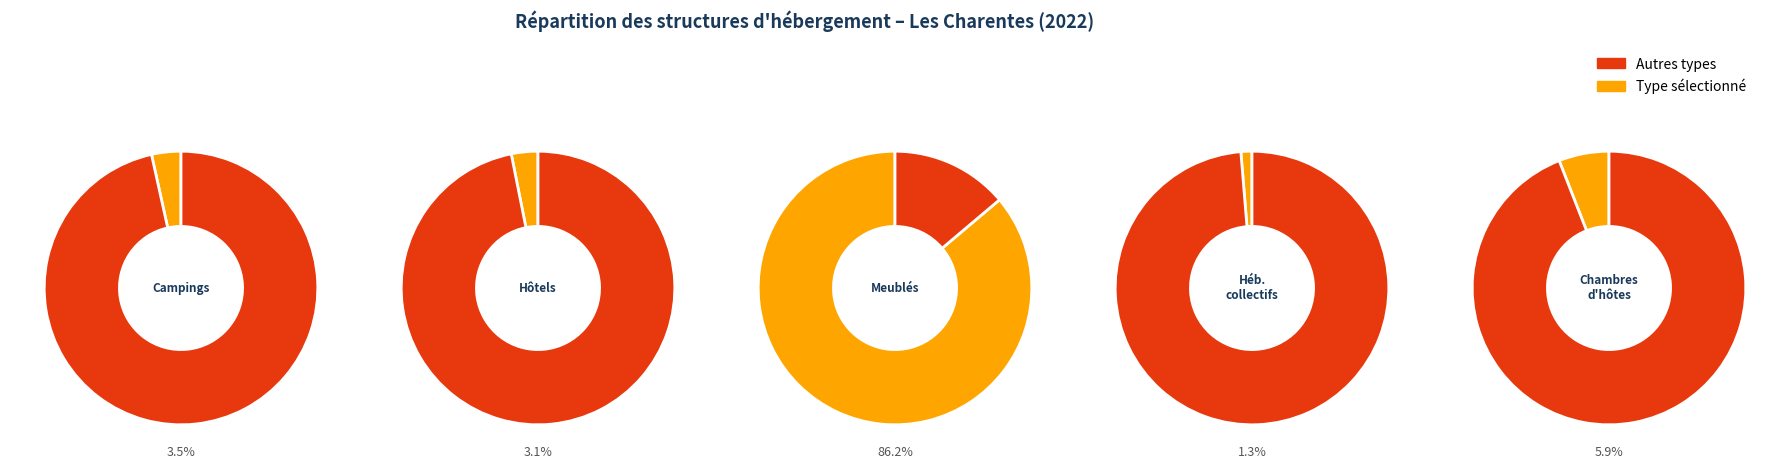

Which series has the largest range (max minus min)?

campings